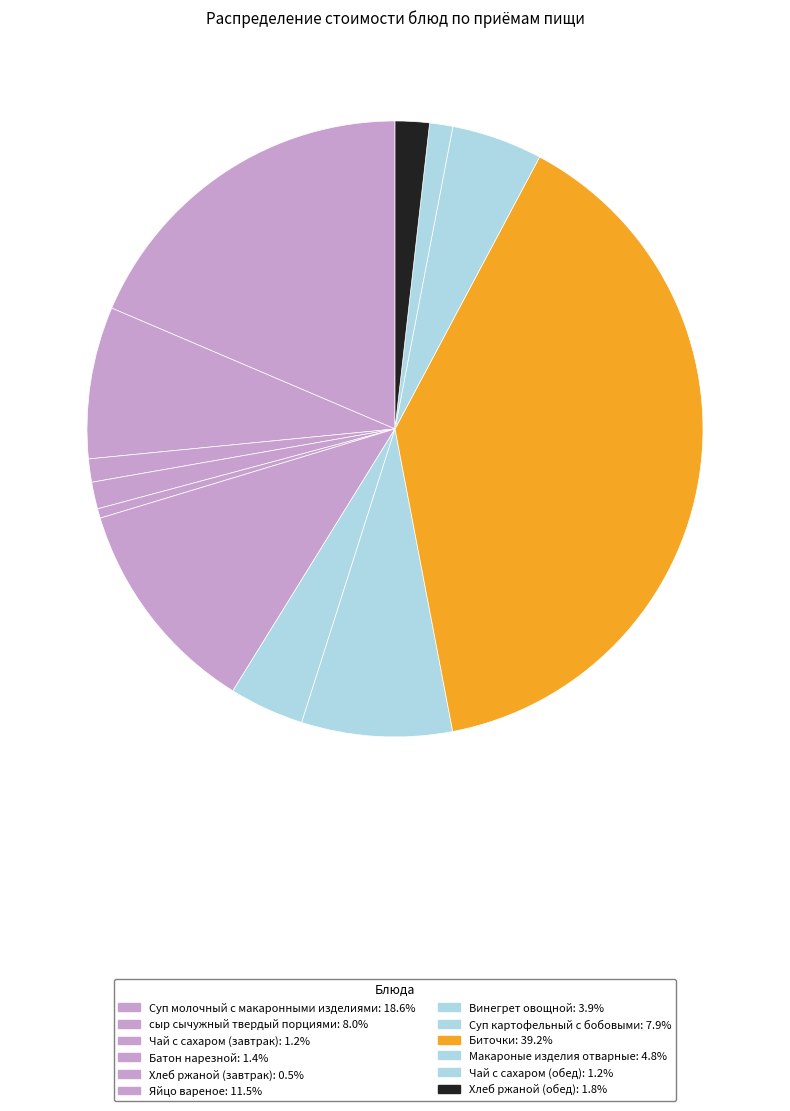

What portion of the pie excludes Чай с сахаром (завтрак)?

98.8%